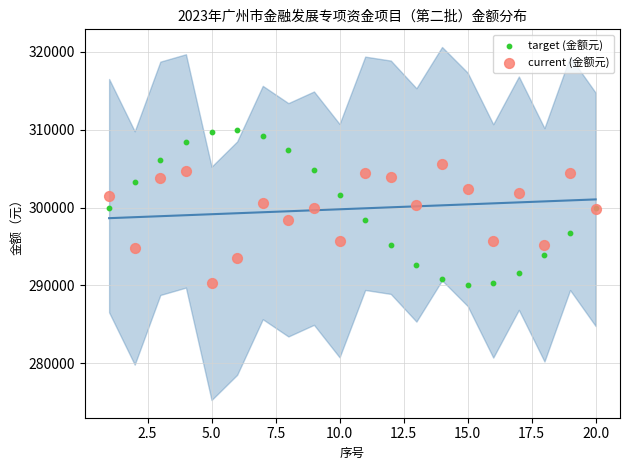

Which series has the largest Y range (max minus min)?

target (金额元)